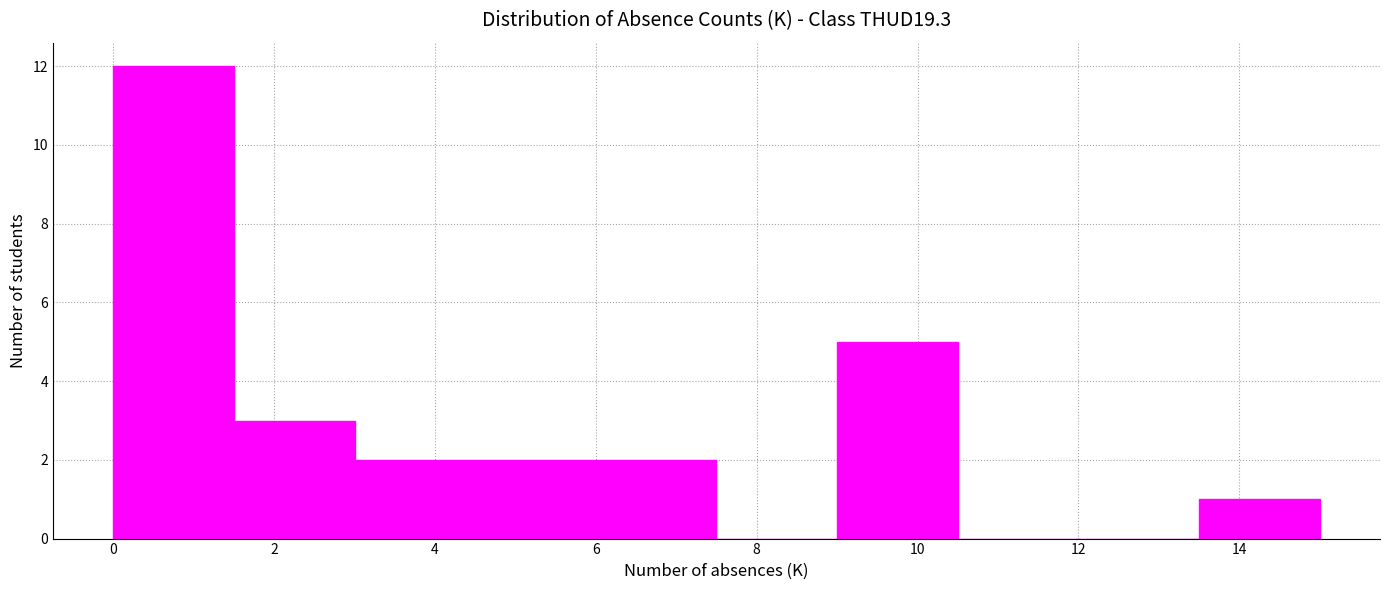

Reading left to right, list every bar in this chart as the range it spans on the x-axis followed by its height. Neither the bar edges nor the heights are printed on the chart, so give them approximately, as read against the axes.

0.0 to 1.5: 12
1.5 to 3.0: 3
3.0 to 4.5: 2
4.5 to 6.0: 2
6.0 to 7.5: 2
7.5 to 9.0: 0
9.0 to 10.5: 5
10.5 to 12.0: 0
12.0 to 13.5: 0
13.5 to 15.0: 1